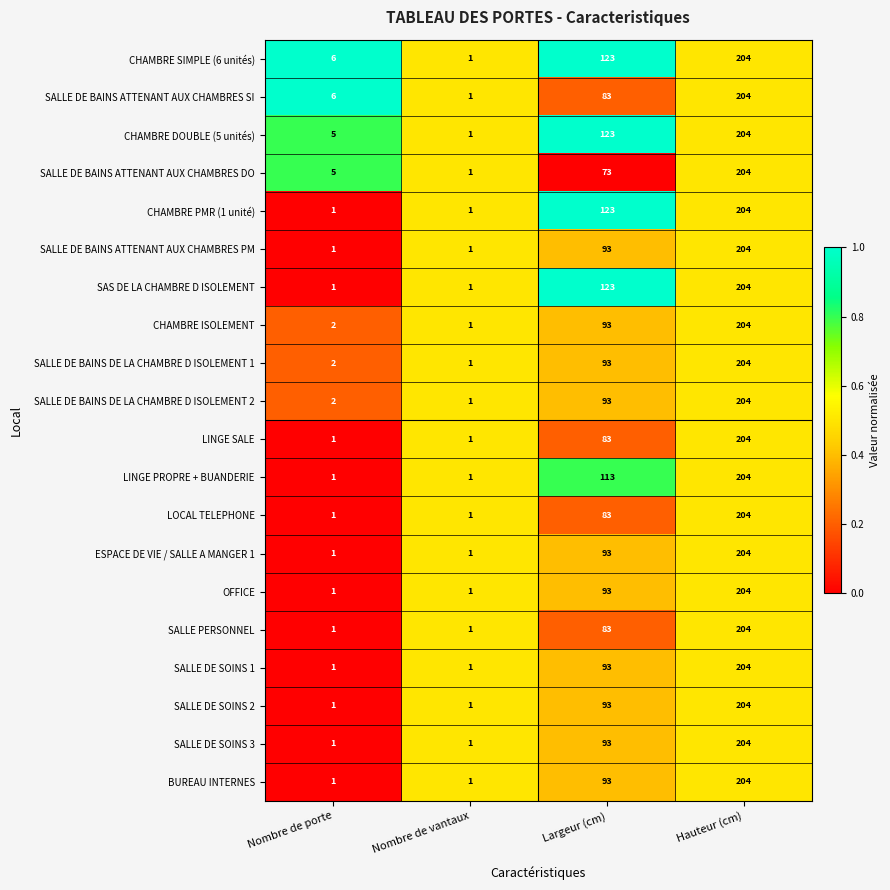

Is it true that SALLE DE BAINS ATTENANT AUX CHAMBRES DO equals 1 at Nombre de vantaux?

True